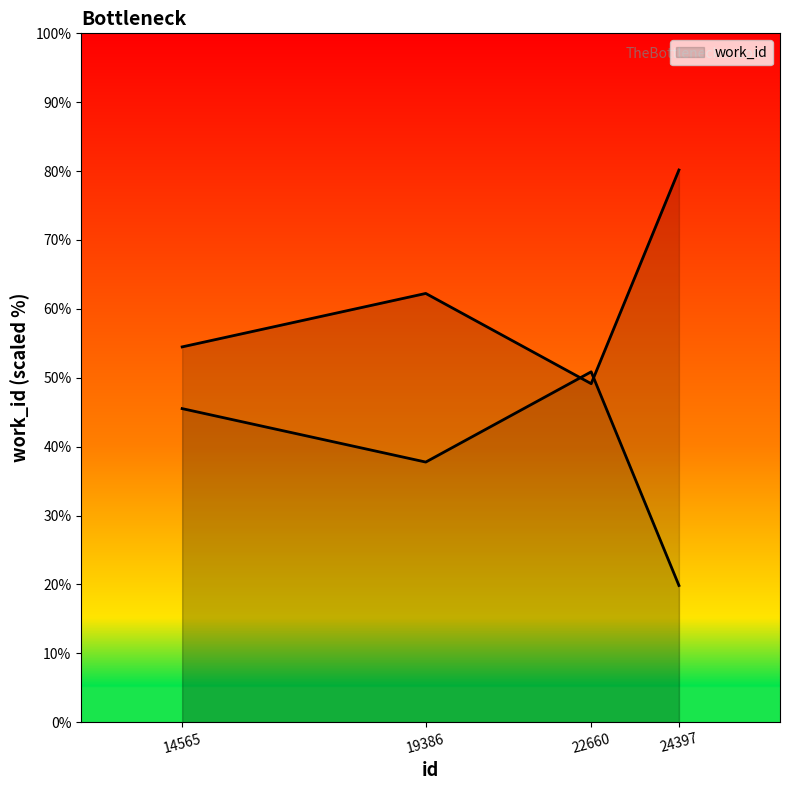

What is the smallest value displayed?

49.1